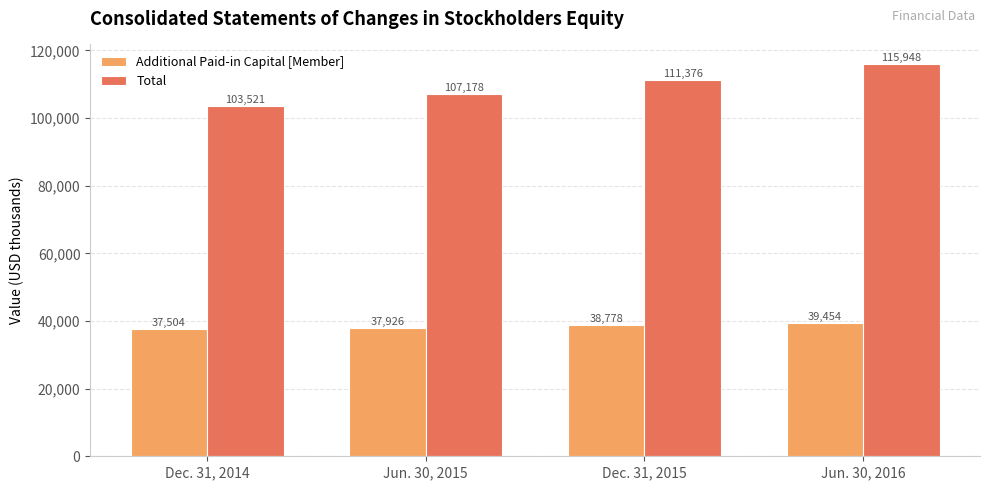

At Dec. 31, 2015, list the series in order from smallest to largest.

Additional Paid-in Capital [Member], Total